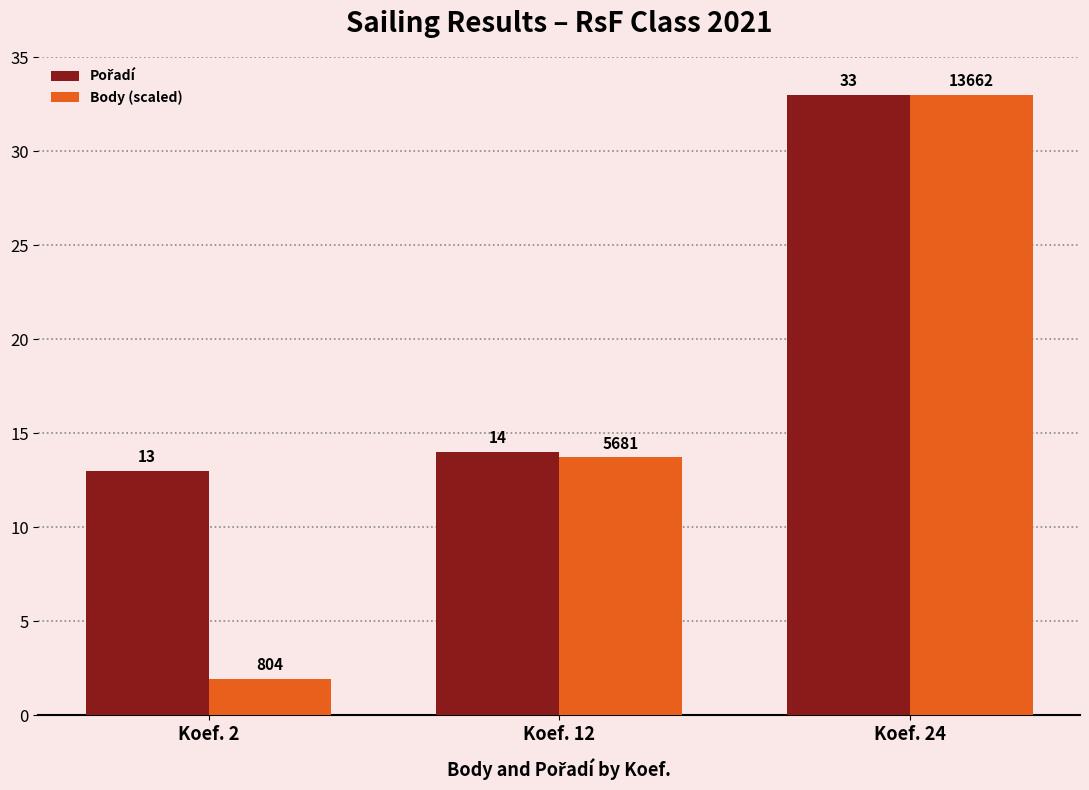

Is it true that Body (scaled) equals 33.0 at Koef. 24?

True